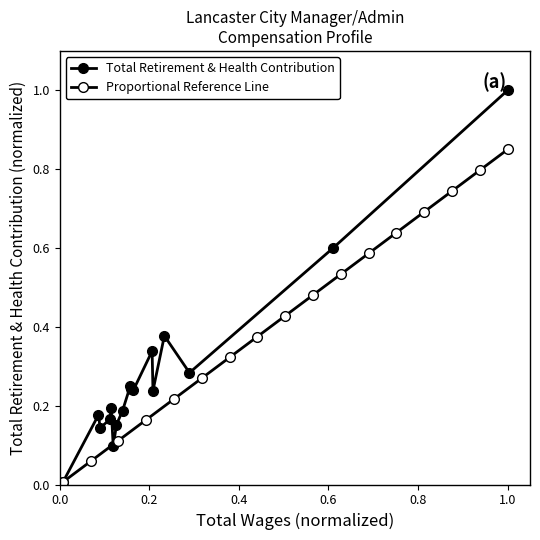

What is the difference between the maximum and minimum values in the Proportional Reference Line series?

0.8